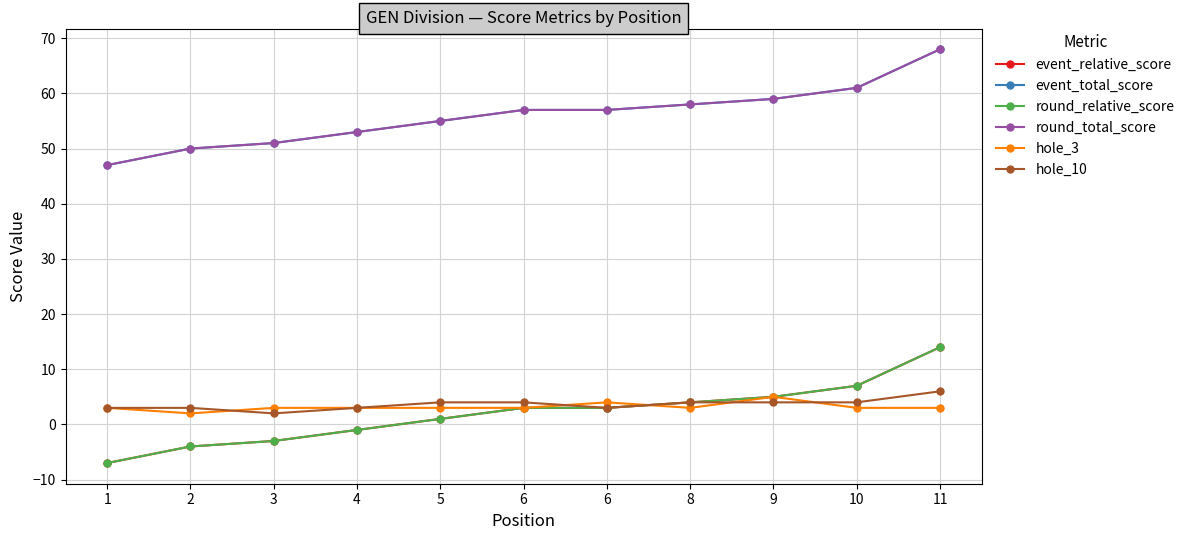

Is this an area chart (filled region under the line)?

No